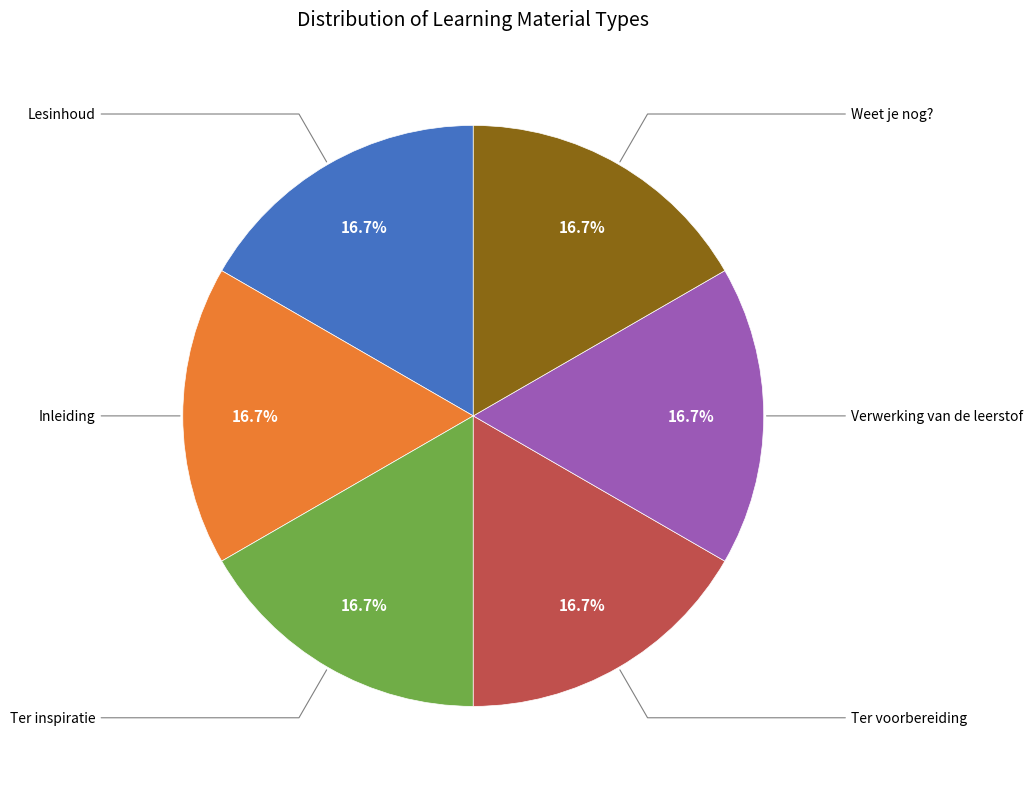

To the nearest percent, what percentage of the pie is Inleiding?

17%